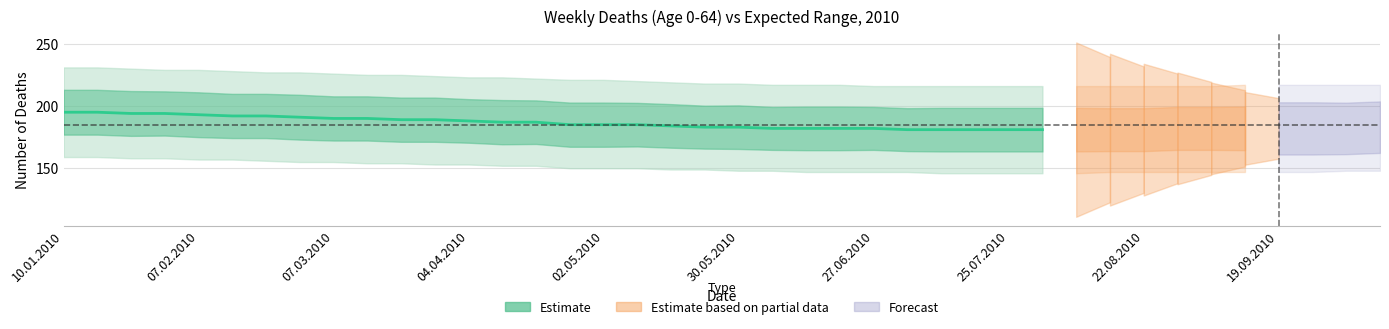

Which has a higher value, 07.02.2010 or 25.07.2010?

07.02.2010